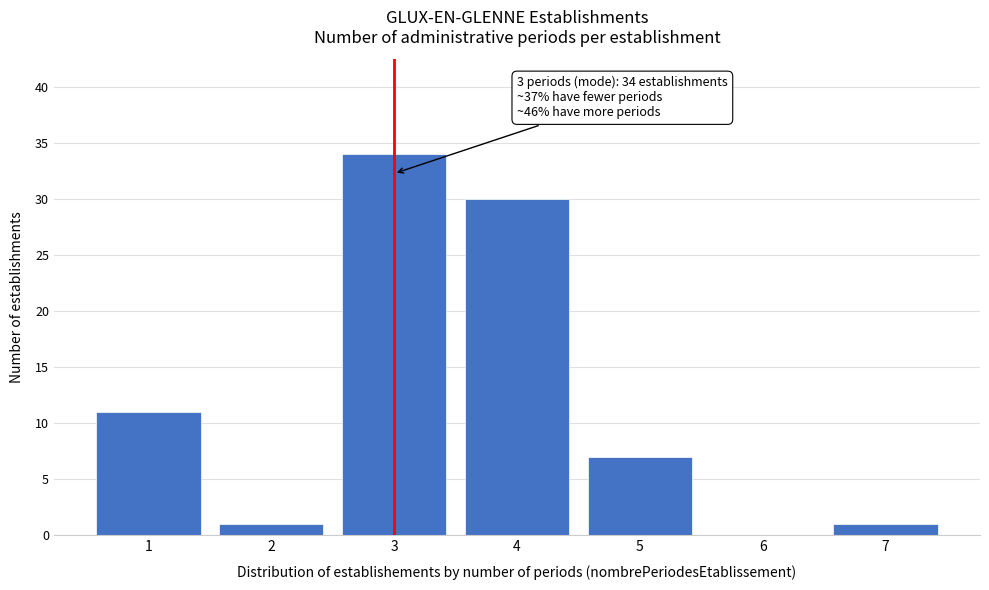

Reading left to right, list all the values displayed in this chart.

1=11	2=1	3=34	4=30	5=7	6=0	7=1